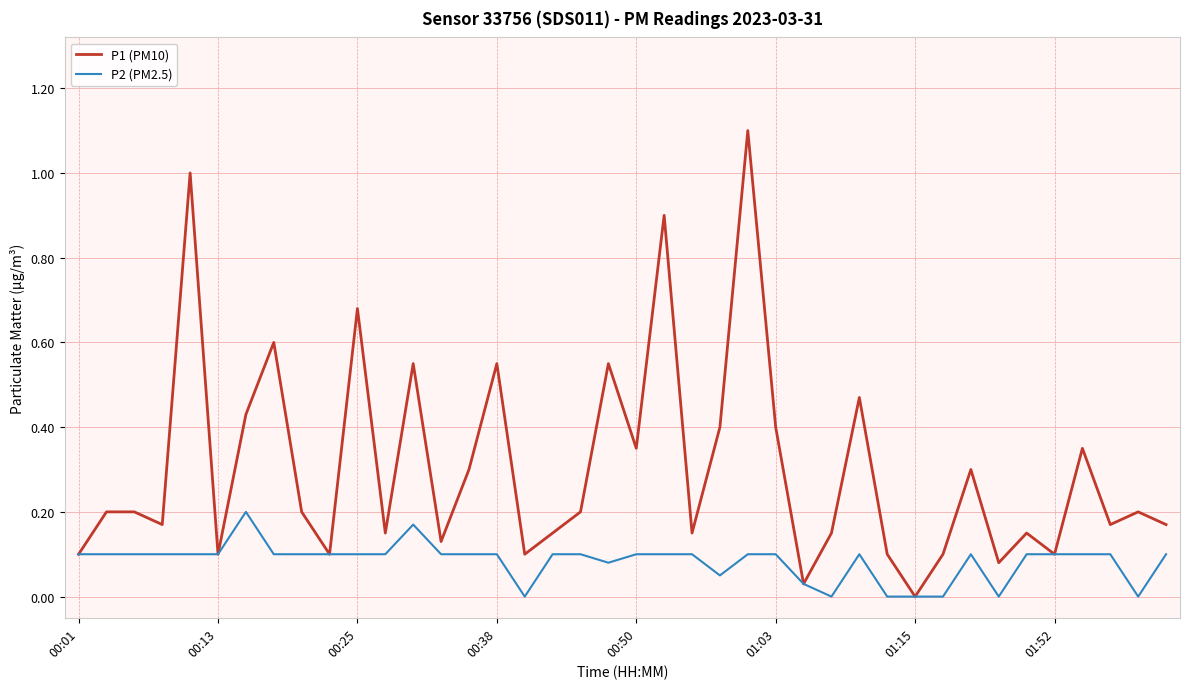

Which series has the largest total across all categories?

P1 (PM10)